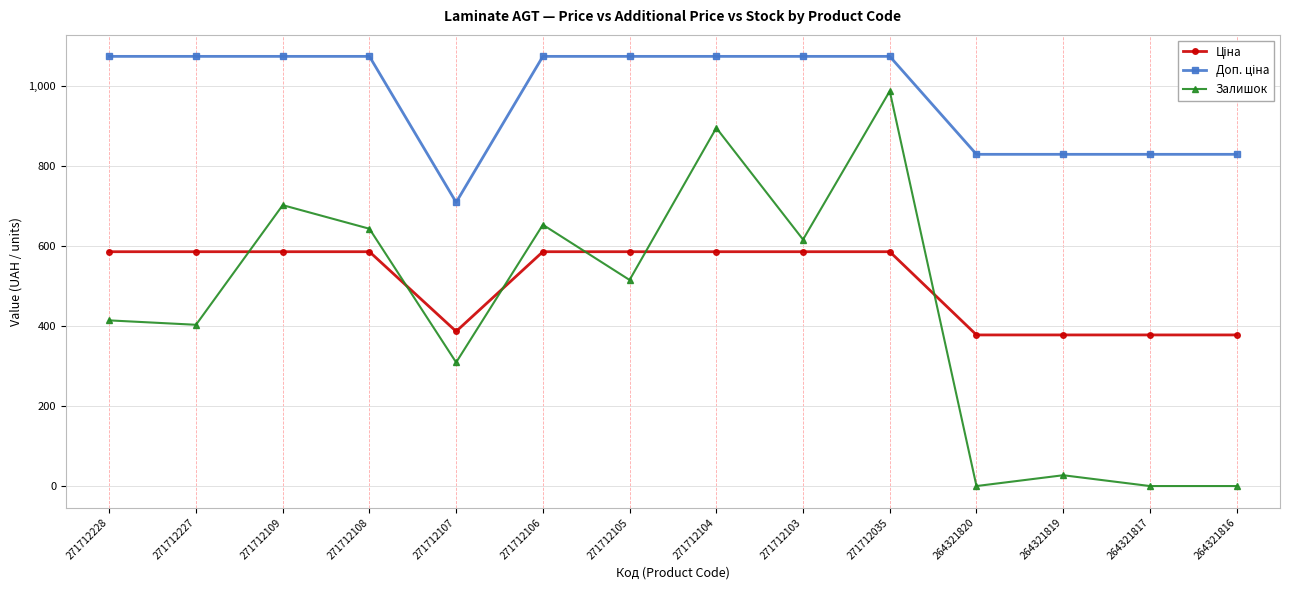

At which category is the sum across all series the highest?

271712035